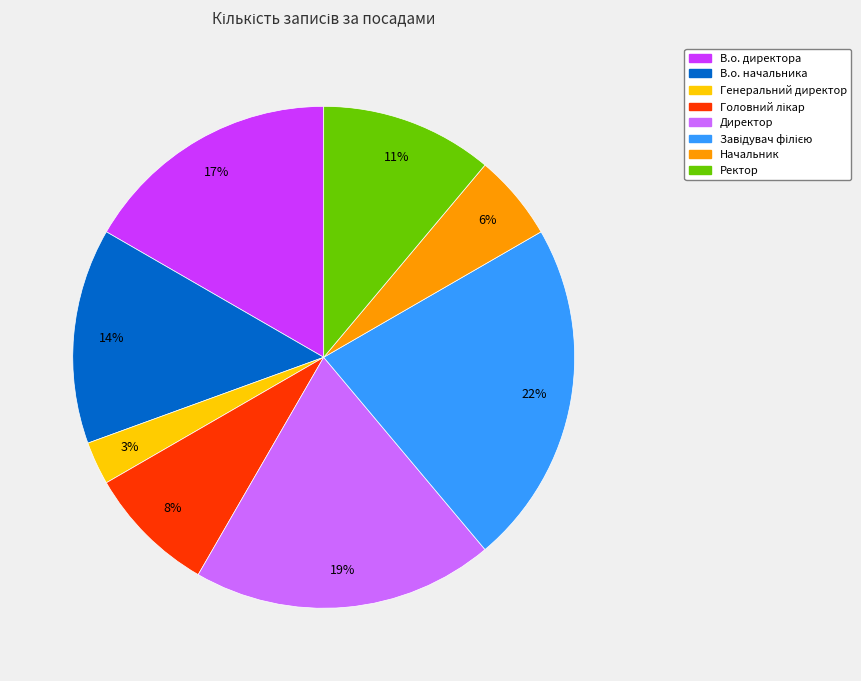

Is the sum of Начальник and В.о. начальника greater than half?

No